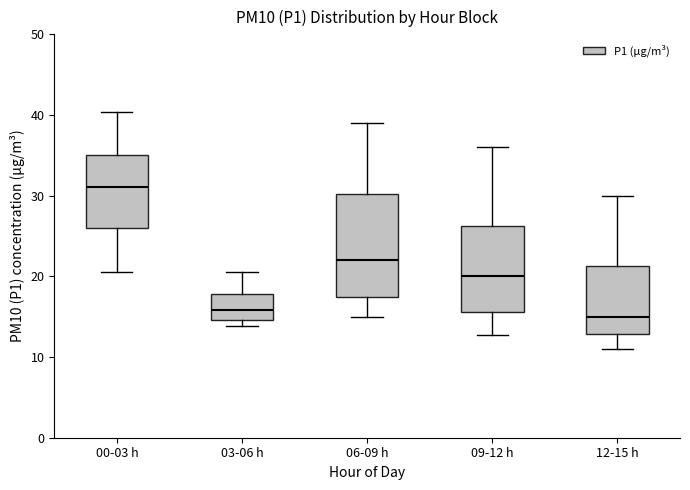

Where is the upper edge of the box for 09-12 h on the y-axis? The values are not printed on the chart, so give them approximately, as read against the axis.

26